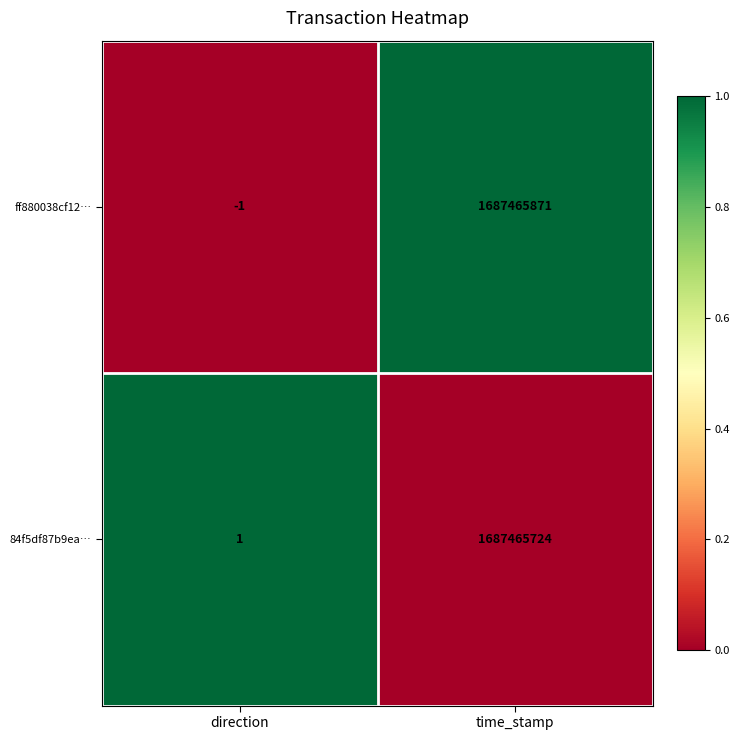

Reading left to right, transcribe all the data shown in this chart.

ff880038cf12…: direction=-1	time_stamp=1687465871
84f5df87b9ea…: direction=1	time_stamp=1687465724